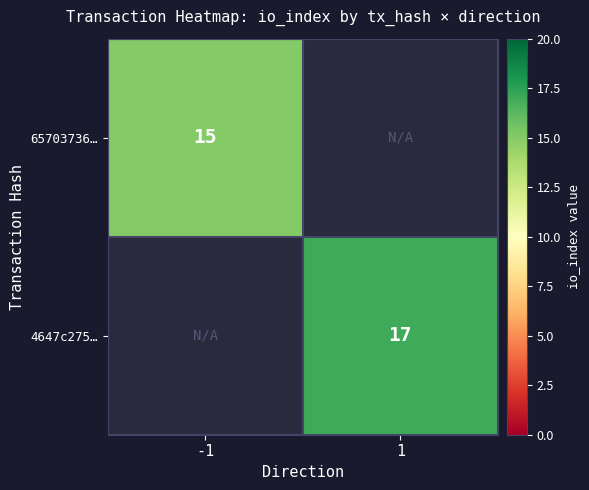

Is the value of 4647c275… at 1 greater than the value of 65703736… at -1?

Yes